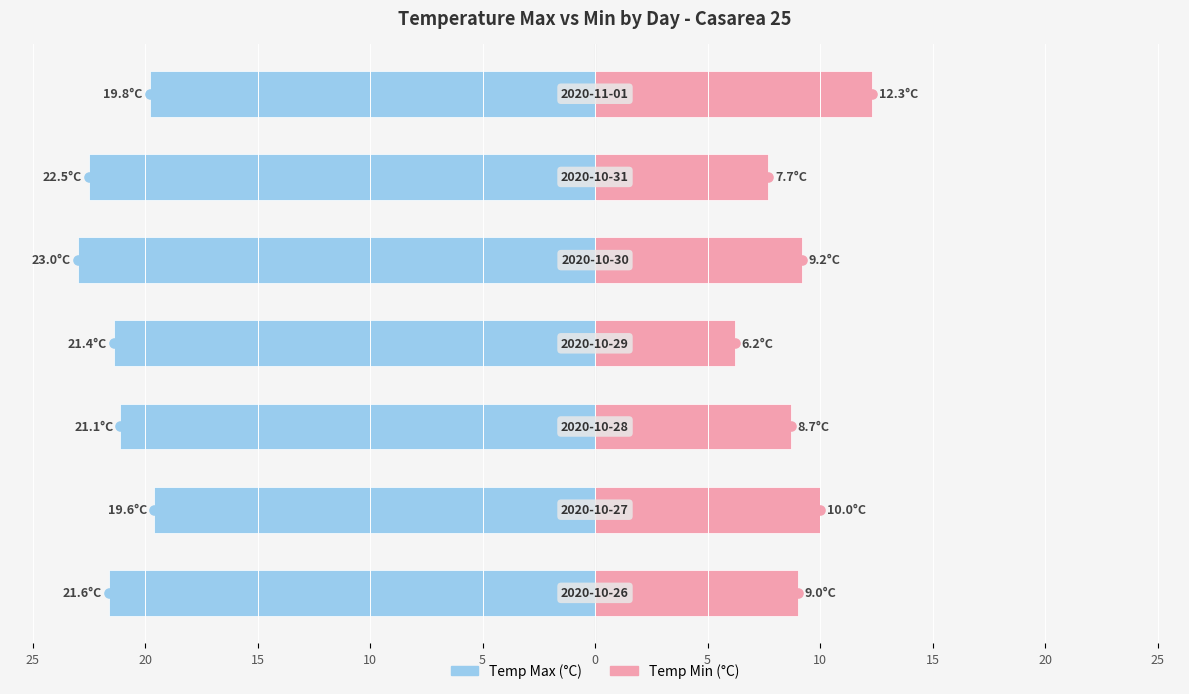

The value of Temp Min (°C) at 10 is 6.2. True or false?

True